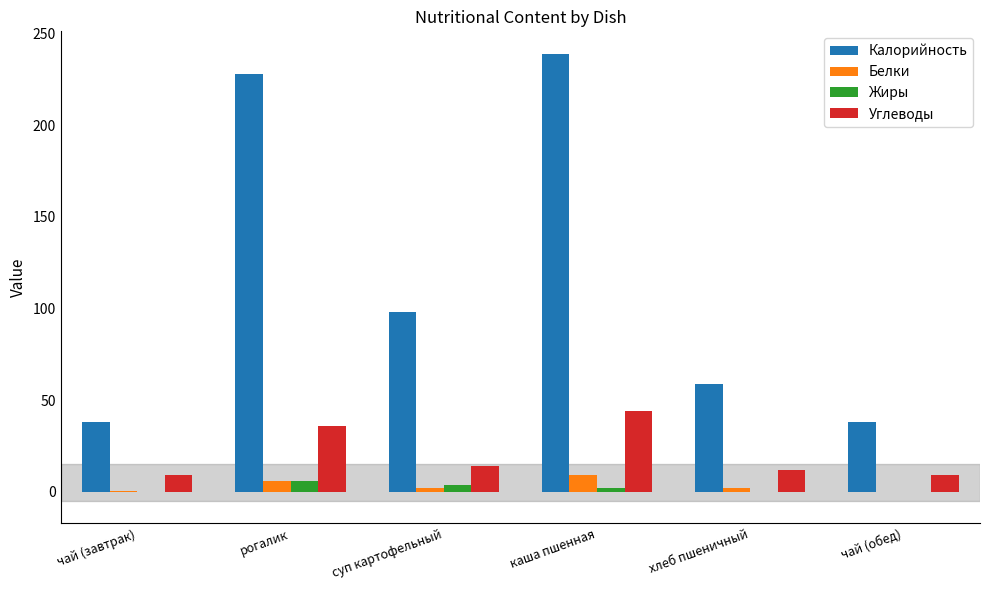

What is the sum of all Углеводы values?

124.3